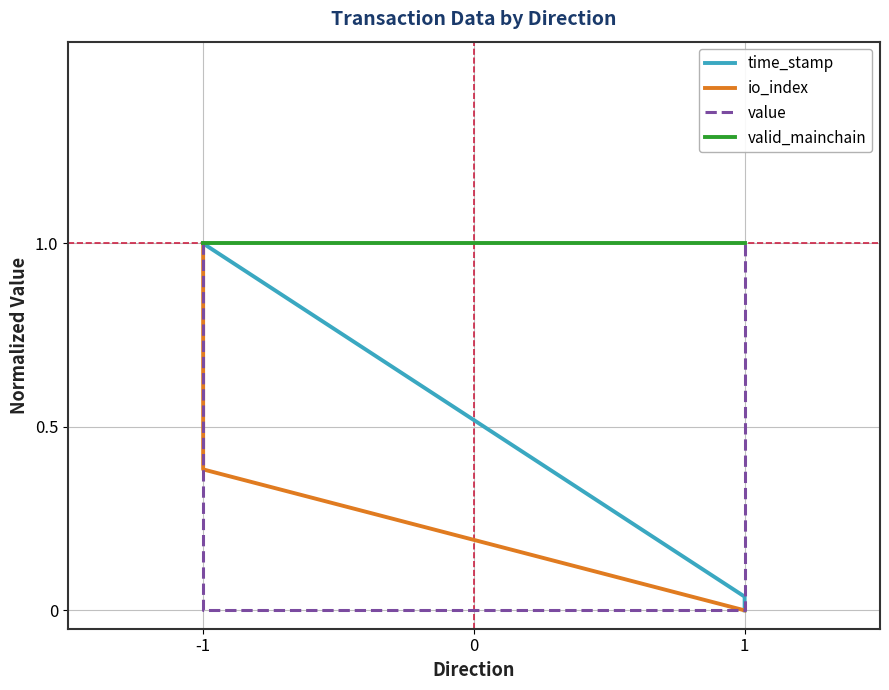

What is the total value across all series at -1?

4.0